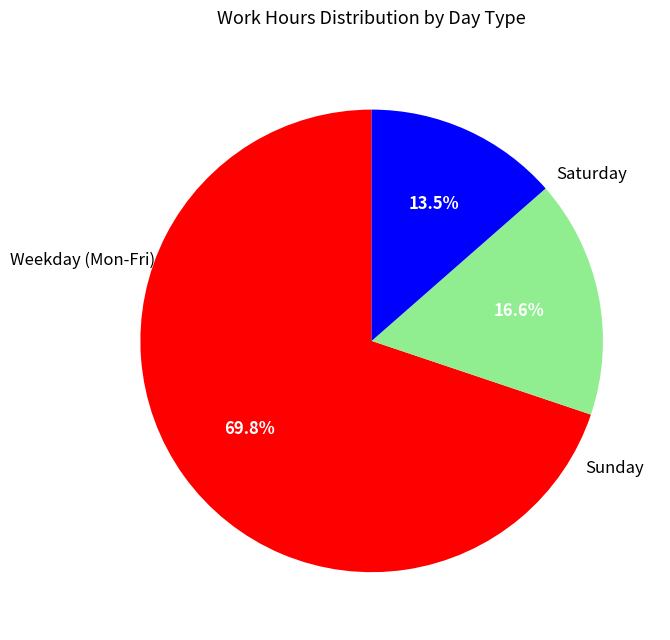

Is there a majority slice in this chart?

Yes